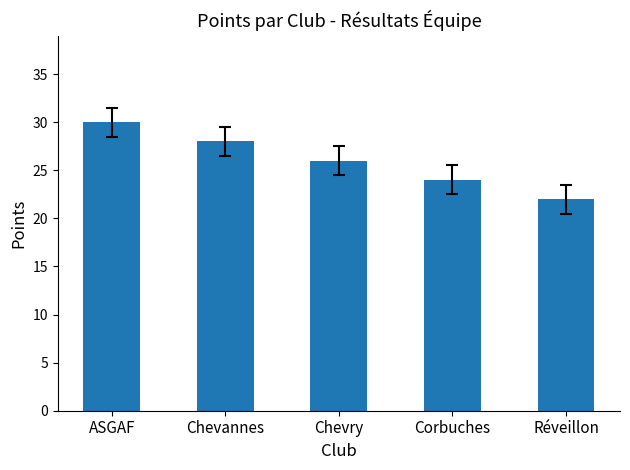

List the labels in order of value, smallest first.

Réveillon, Corbuches, Chevry, Chevannes, ASGAF